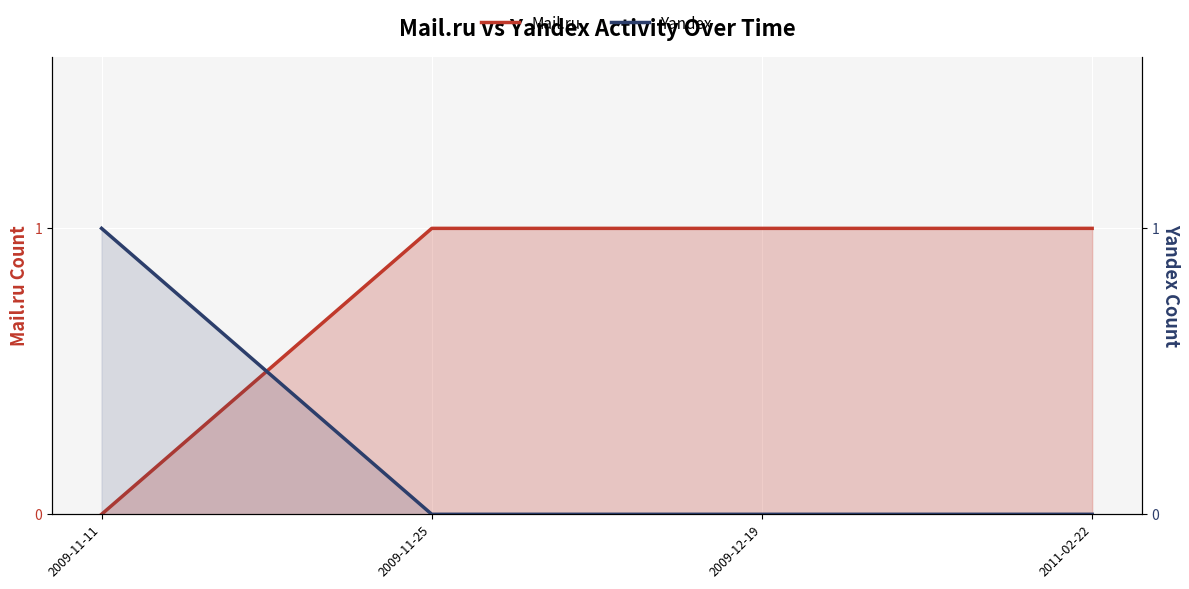

What are all the series names shown in the legend?

Mail.ru, Yandex